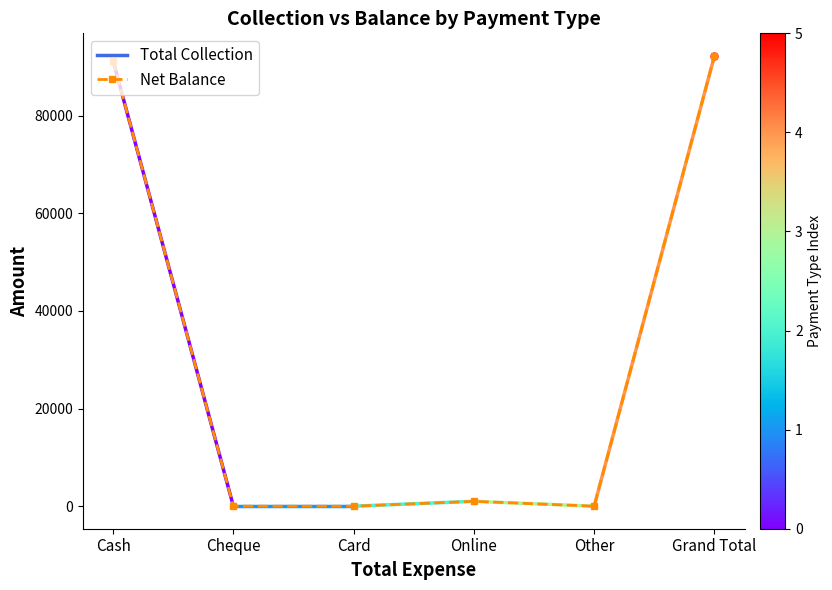

What is the greatest value displayed?

92237.6